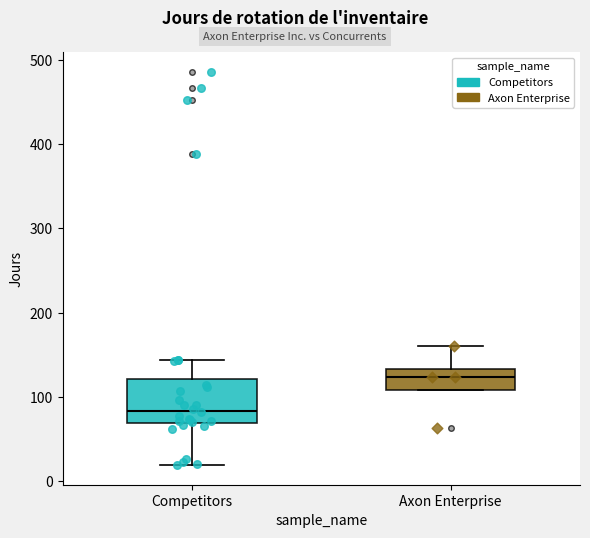

Where does the median line of the box for Axon Enterprise sit on the y-axis? The values are not printed on the chart, so give them approximately, as read against the axis.

120